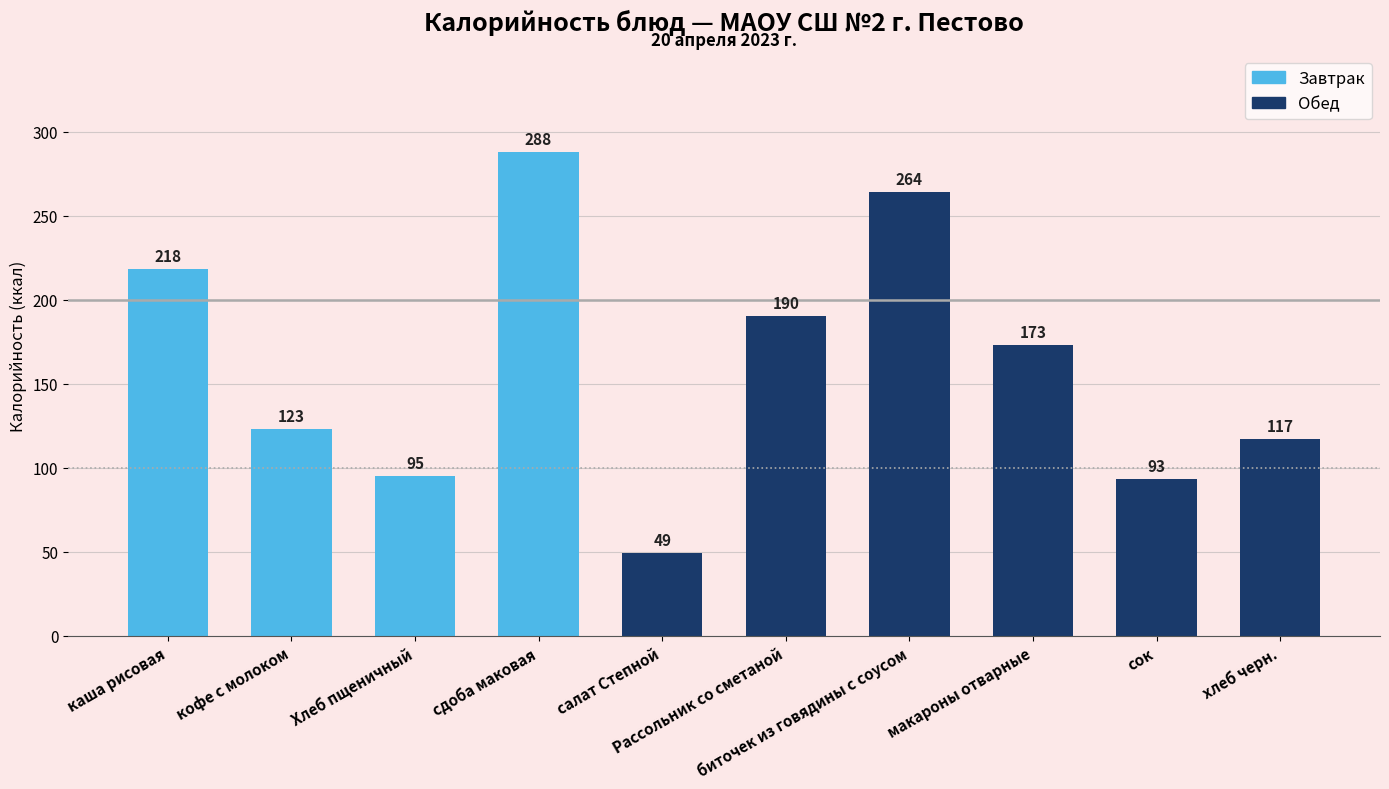

Reading right to left, extract all data points from this chart.

хлеб черн.=117	сок=93	макароны отварные=173	биточек из говядины с соусом=264	Рассольник со сметаной=190	салат Степной=49	сдоба маковая=288	Хлеб пщеничный=95	кофе с молоком=123	каша рисовая=218